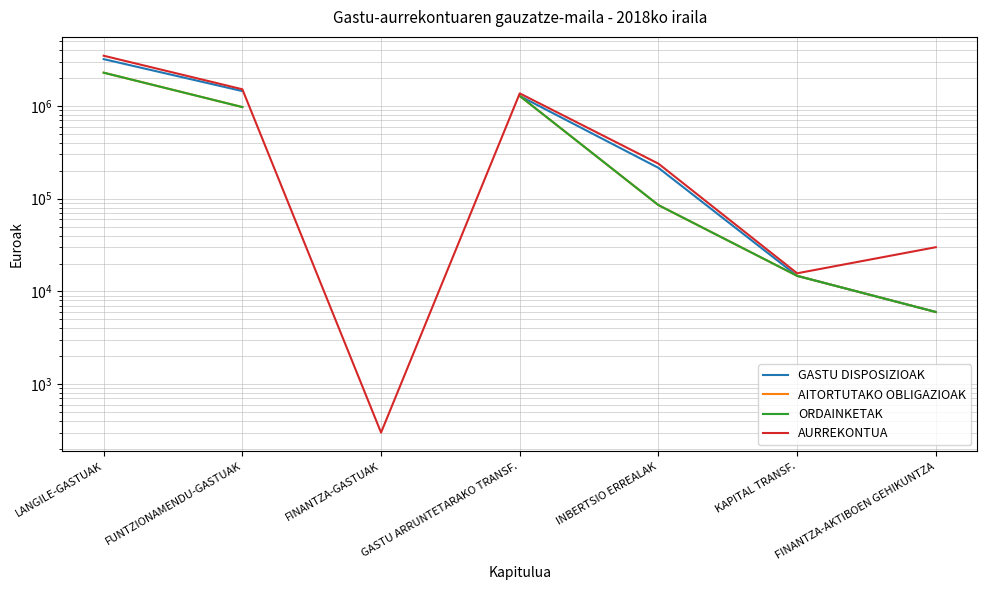

How many series are shown in this chart?

4